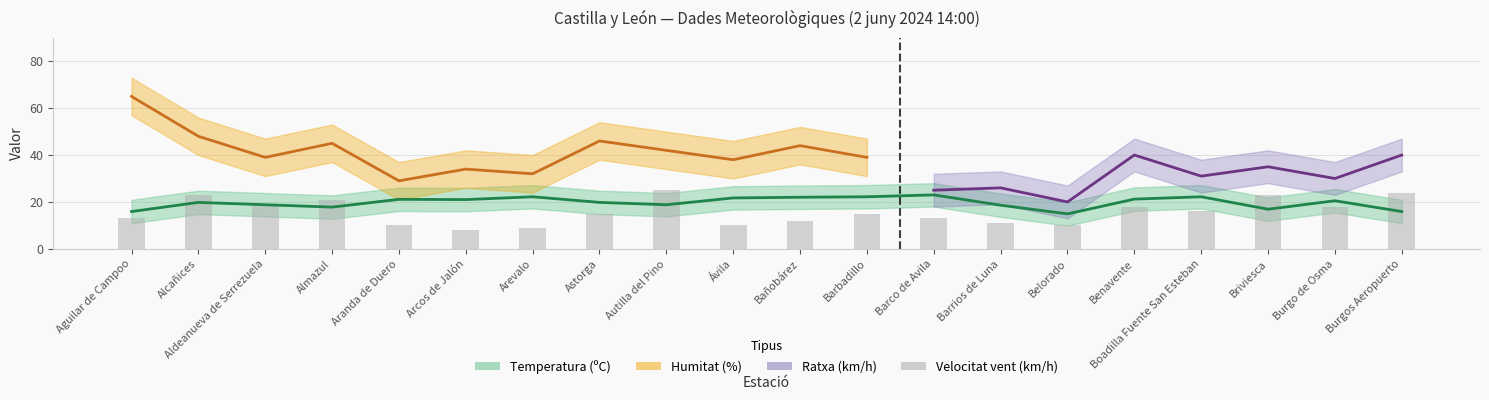

At how many categories does at least one series exceed 12?

20